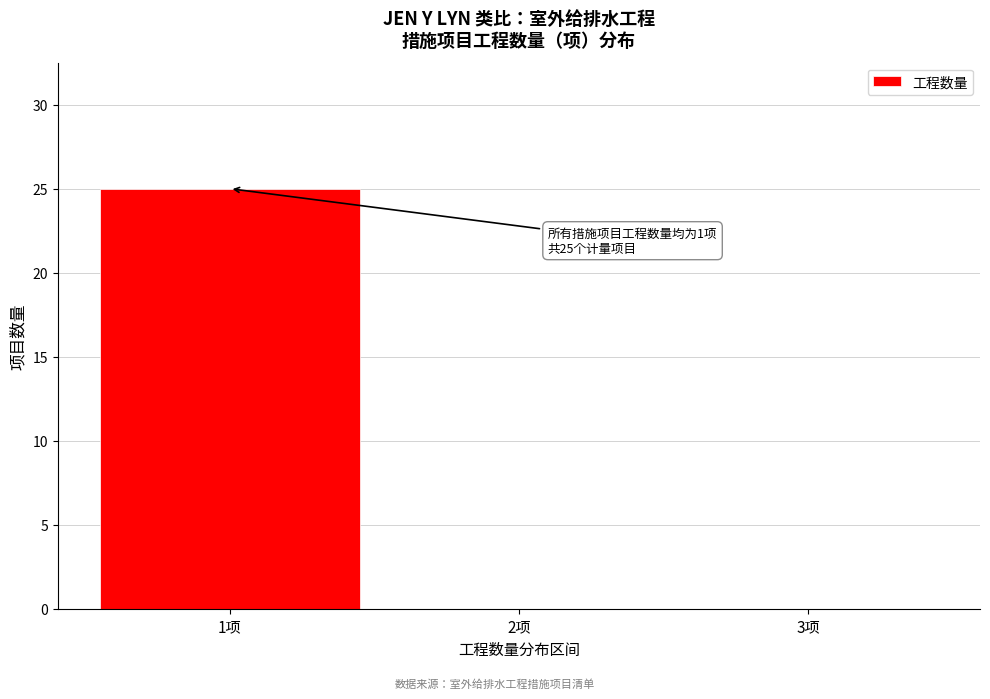

Over which range of the x-axis is the bar tallest?

0.5 to 1.5